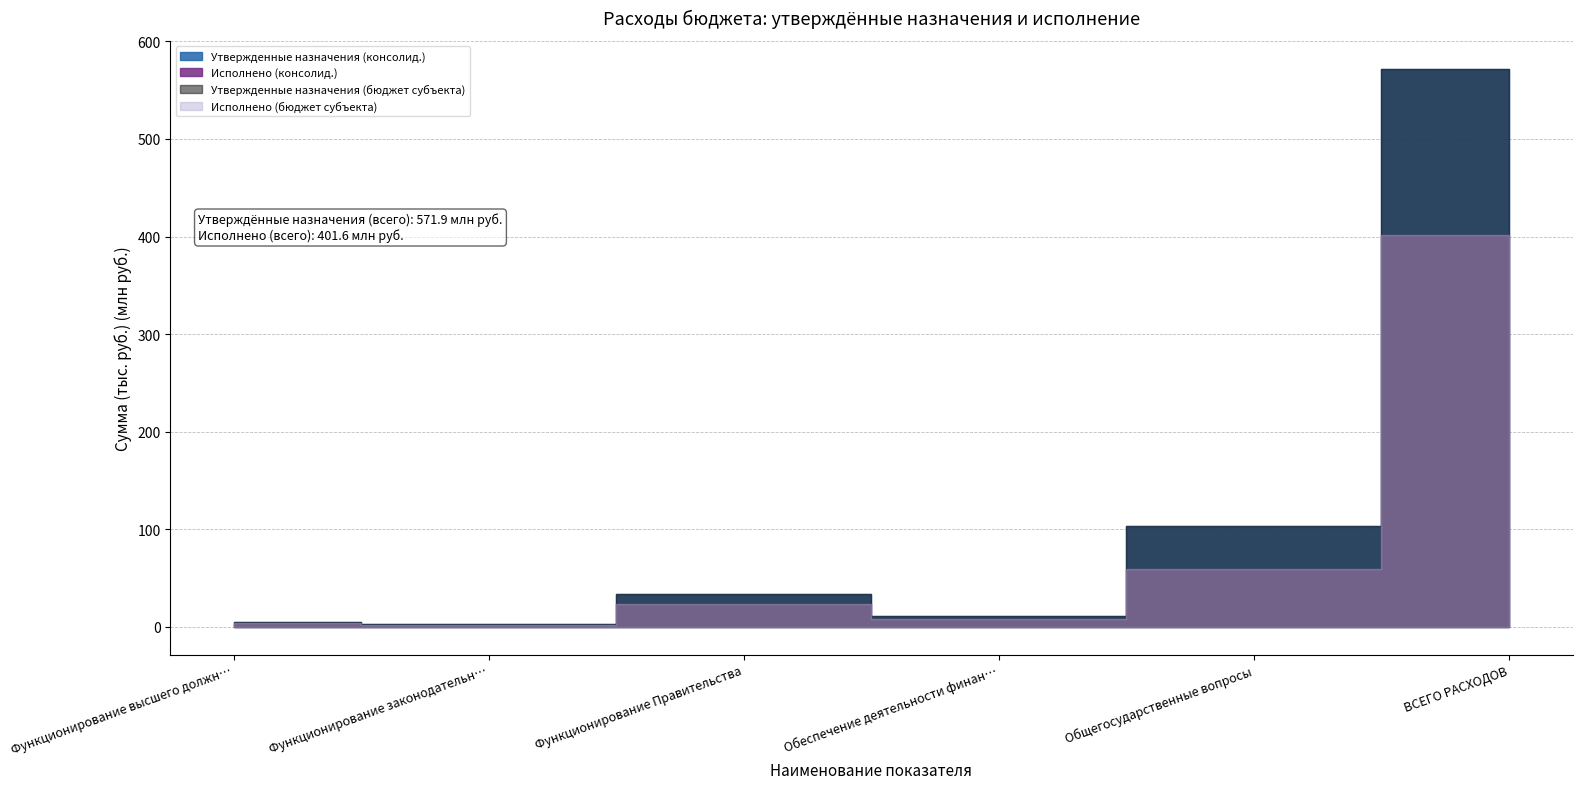

Which series has the widest spread of values?

Утвержденные назначения (консолид.)